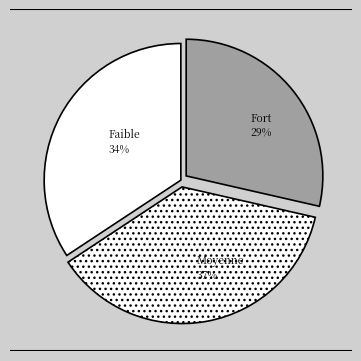

How many slices are in this pie chart?

3